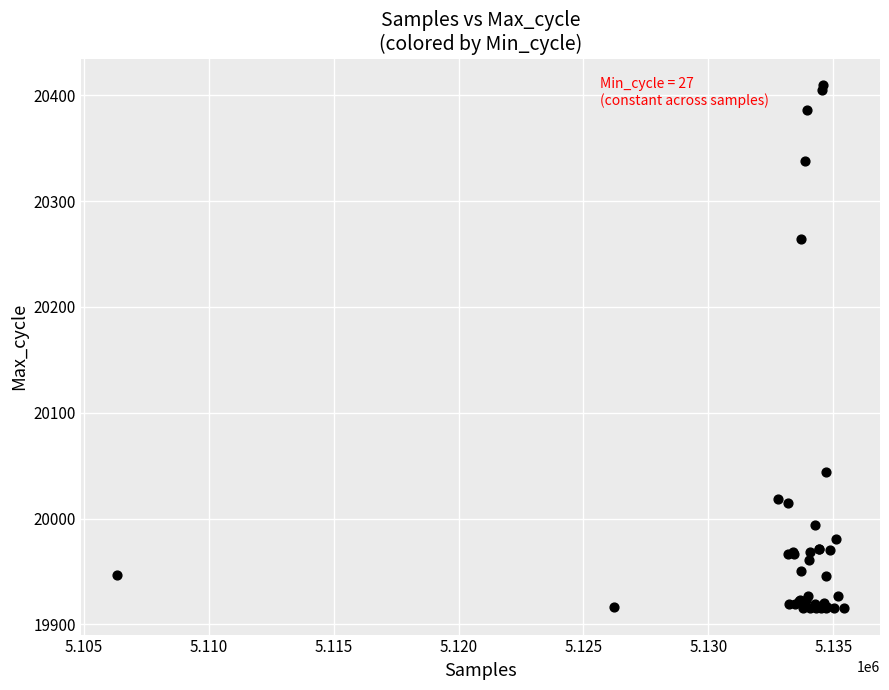

What Y value in the scatter plot is closest to 20162?

20264